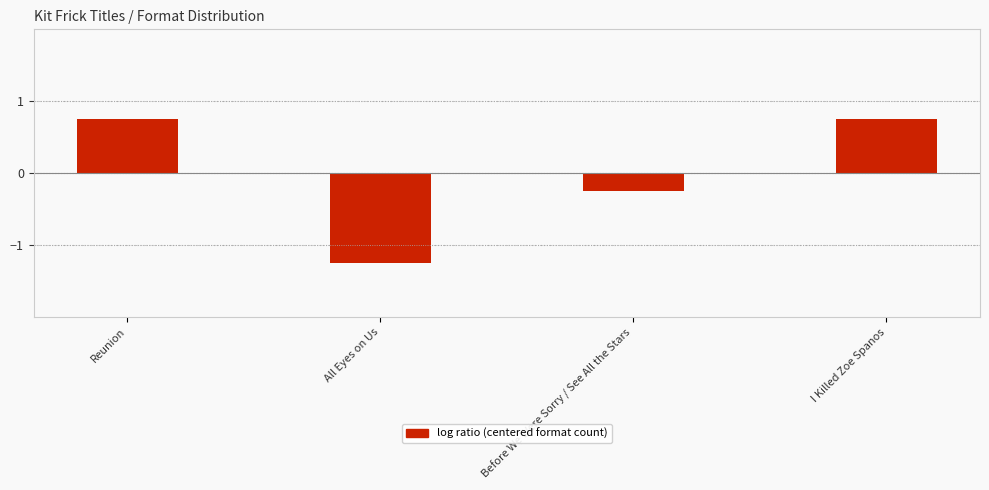

What is the change in value from Before We Were Sorry / See All the Stars to I Killed Zoe Spanos?

+1.0